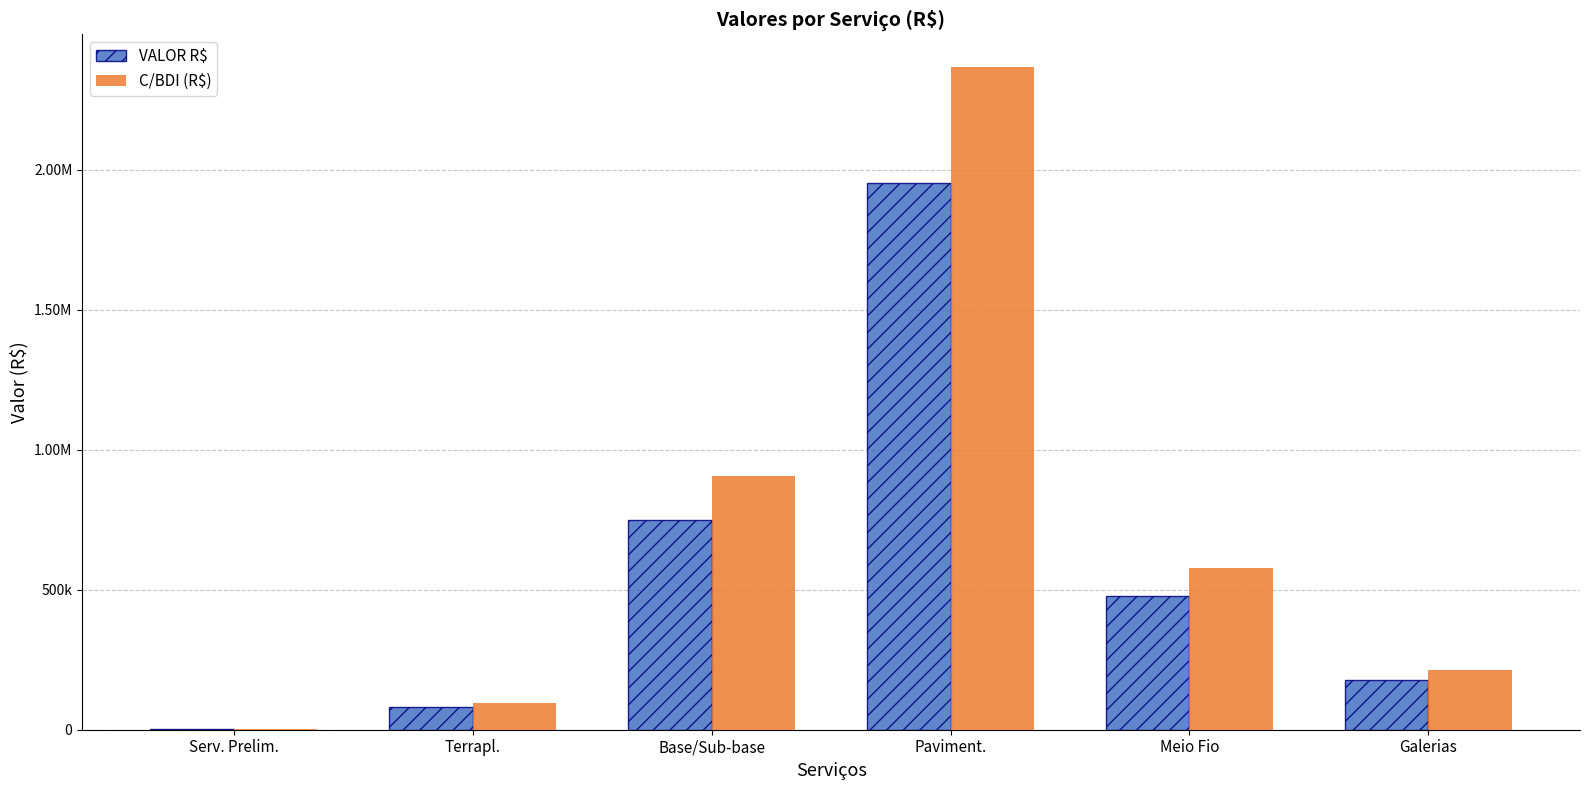

Does the chart contain stacked bars?

No